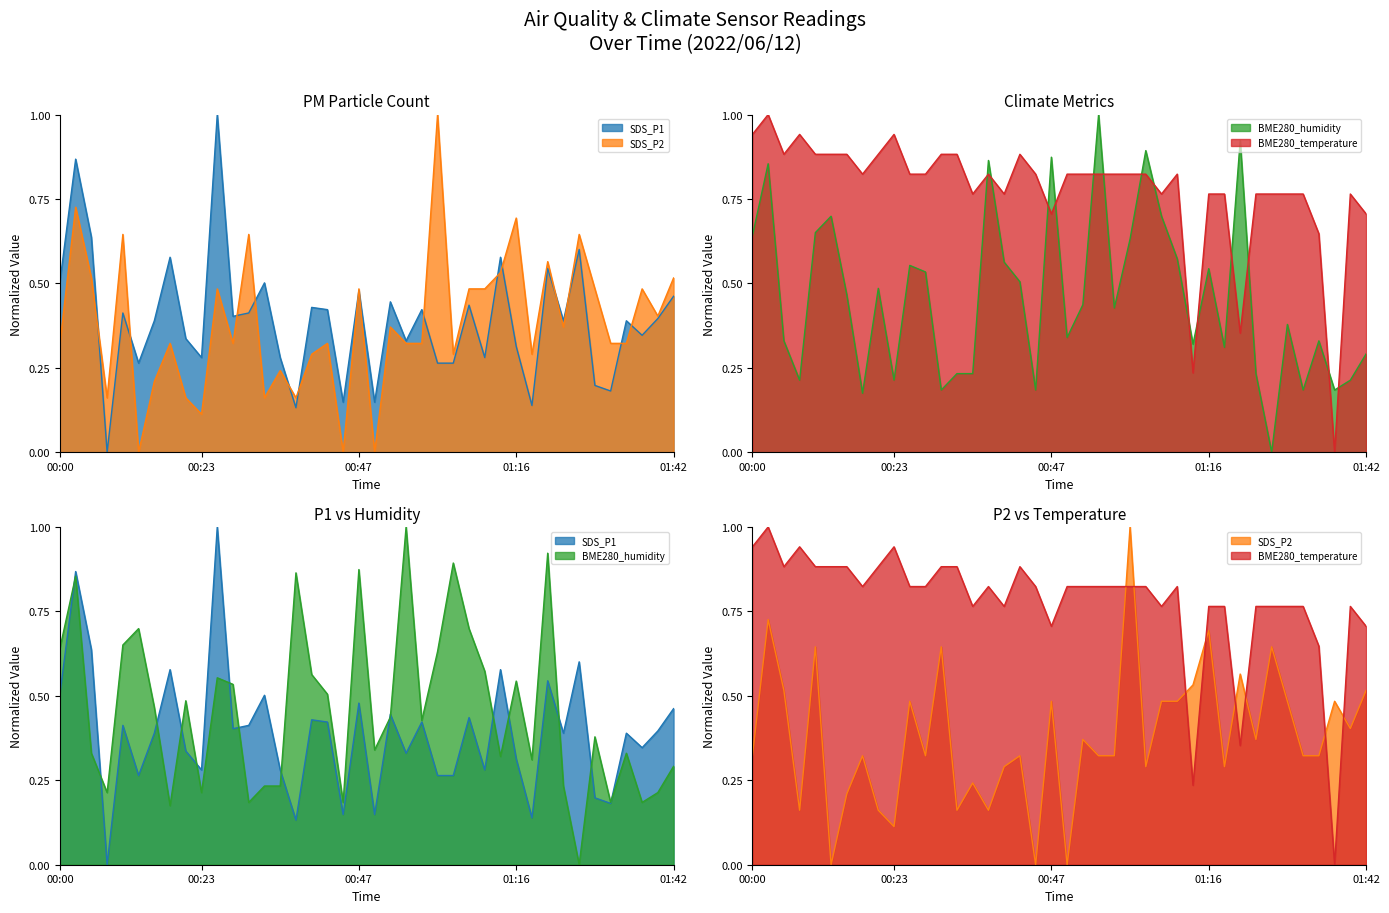

At which label is BME280_temperature closest to 0?

01:37